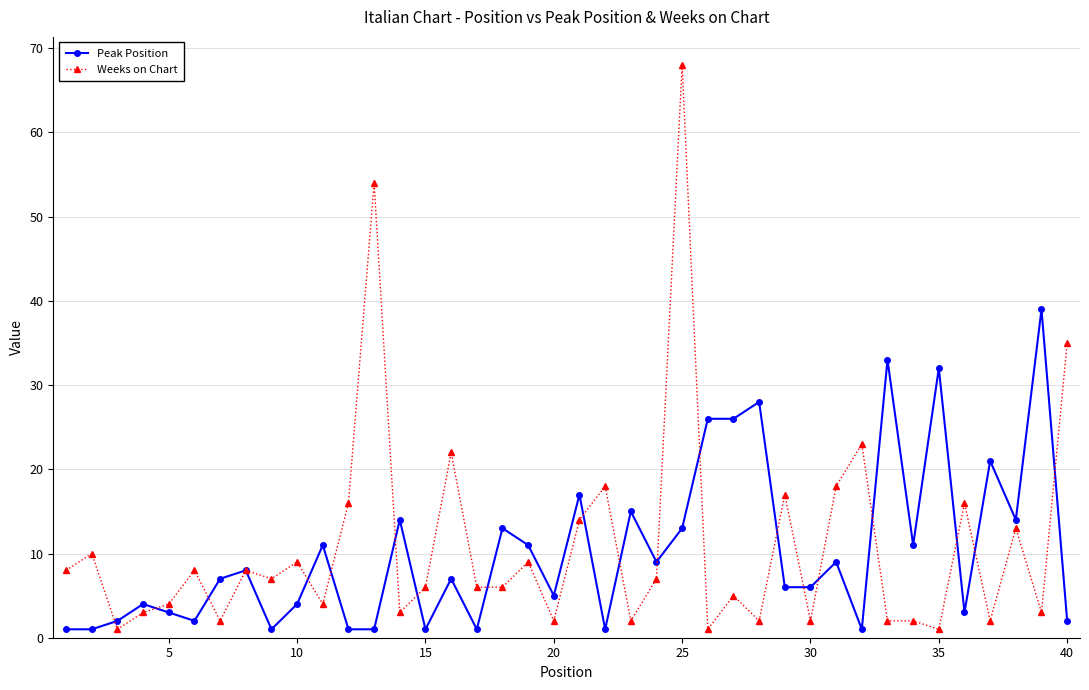

Which series has the widest spread of values?

Weeks on Chart